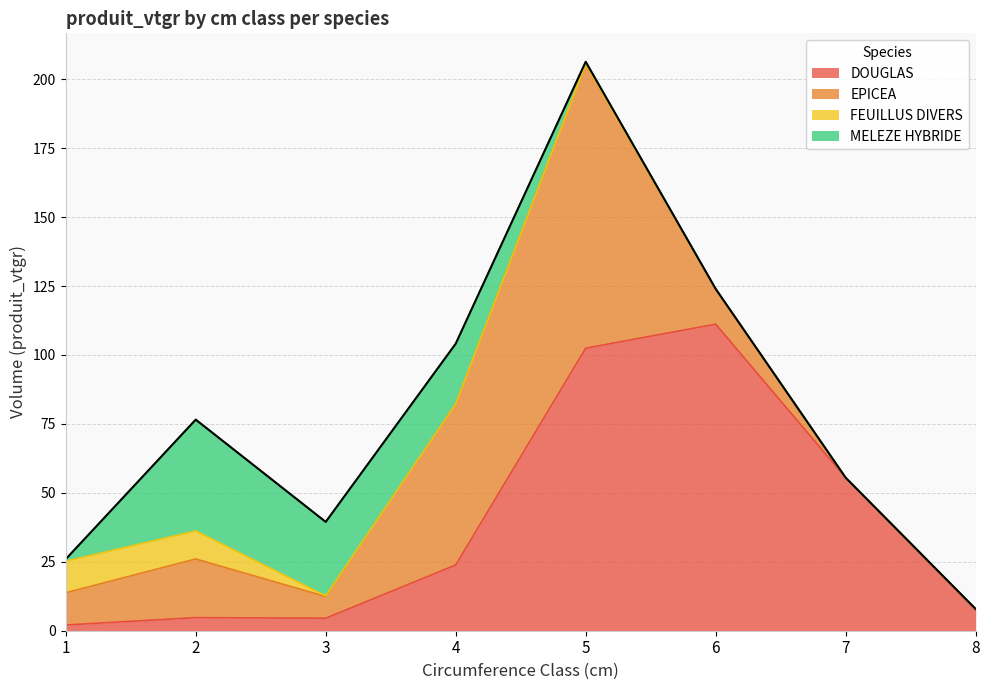

How many lines are shown in the chart?

4